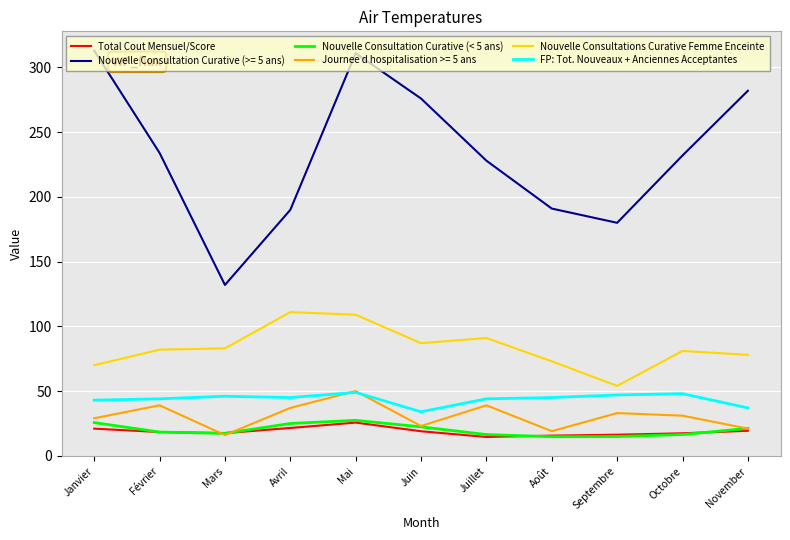

What is the difference between the Nouvelle Consultation Curative (< 5 ans) values at Février and Septembre?

3.4